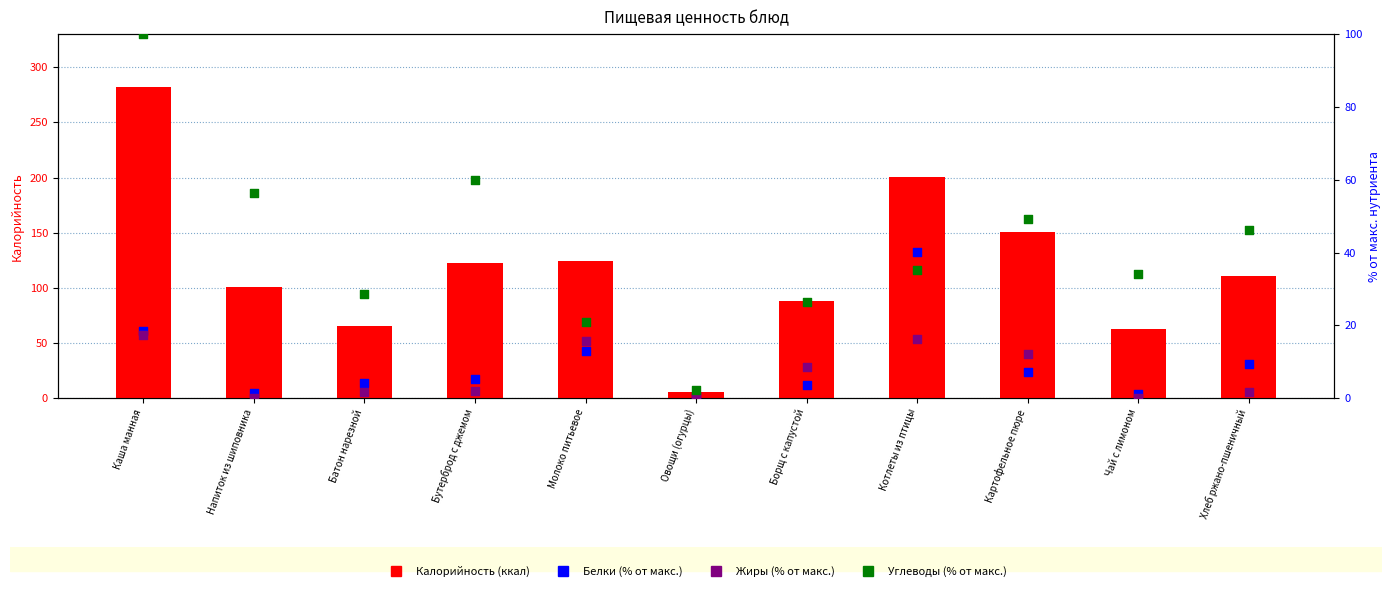

Which series reaches the minimum Y coordinate?

Жиры (норм.)